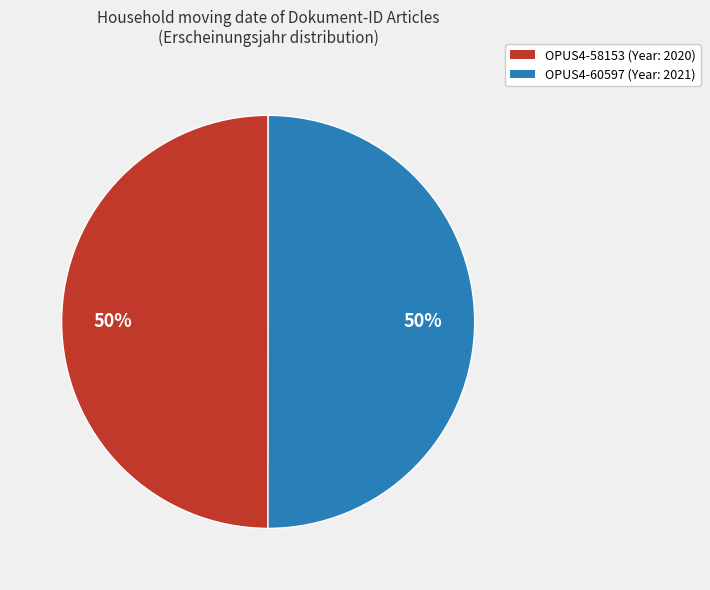

The OPUS4-58153 slice represents 50% of the pie. True or false?

True